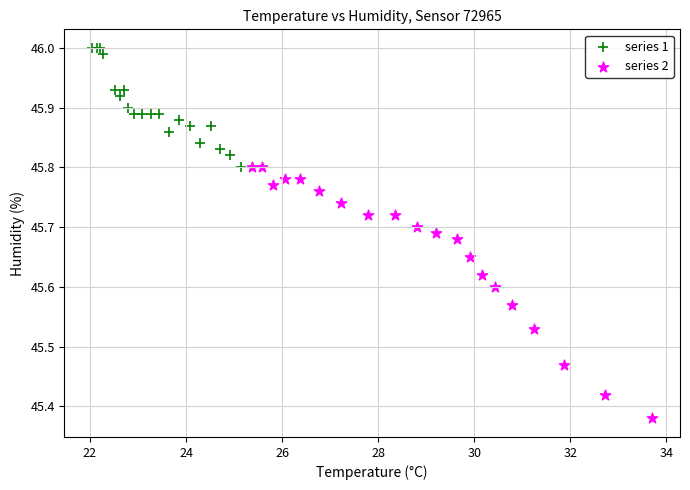

Which series contains the lowest Y value?

series 2